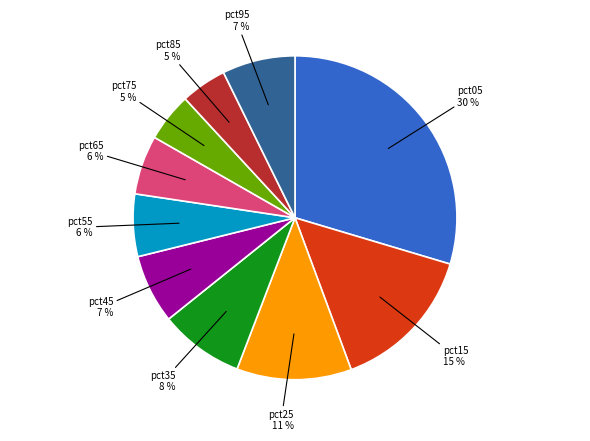

Which slice is the largest?

pct05